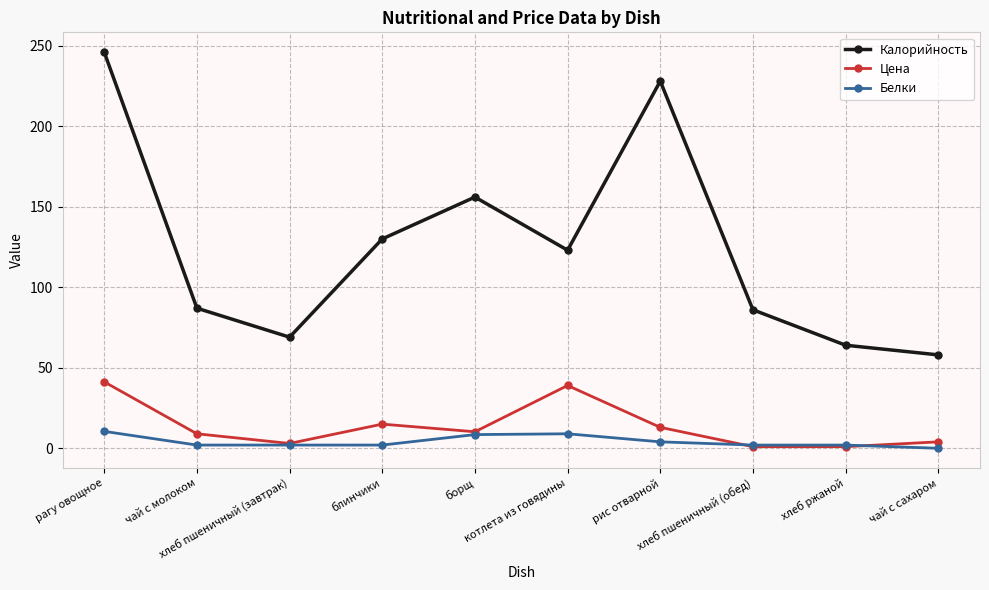

Does the chart have visible grid lines?

Yes